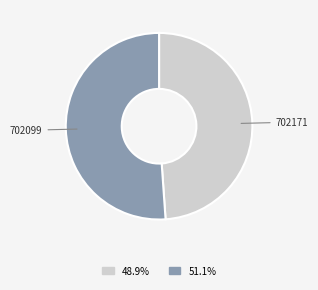

What is the smallest slice in the pie chart?

702171